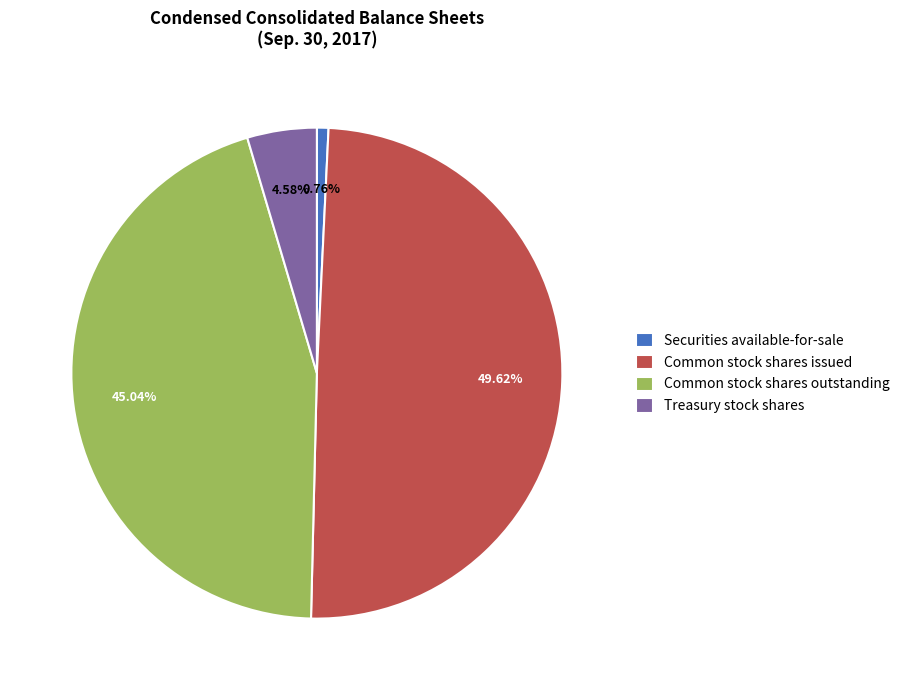

To the nearest percent, what is the combined percentage of Securities available-for-sale and Common stock shares issued?

50%